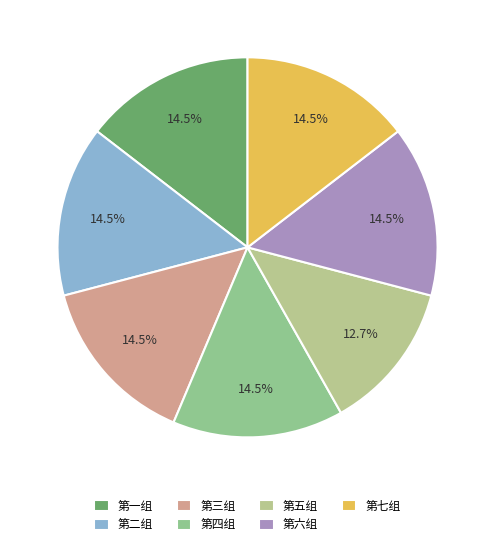

True or false: 第七组 accounts for 15% of the total.

True